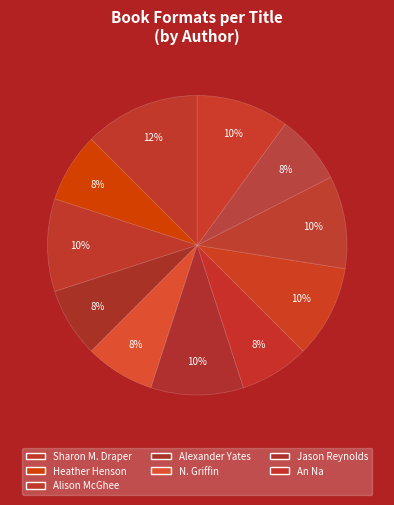

Count the number of slices in the pie.

11